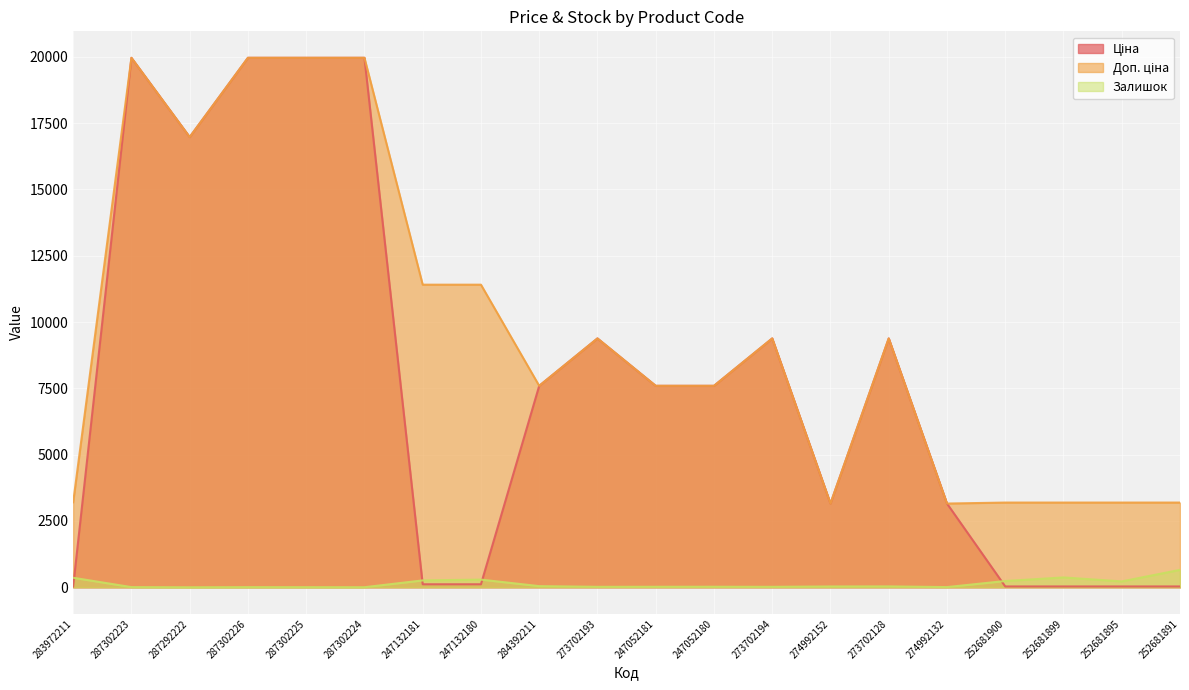

What is the label of the 16th point from the right?

287302225